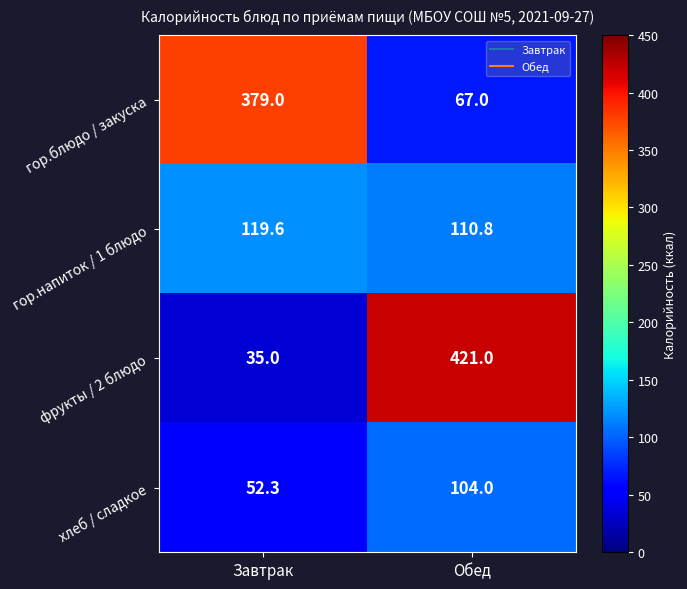

What is the difference between the highest and lowest values at Завтрак?

344.0